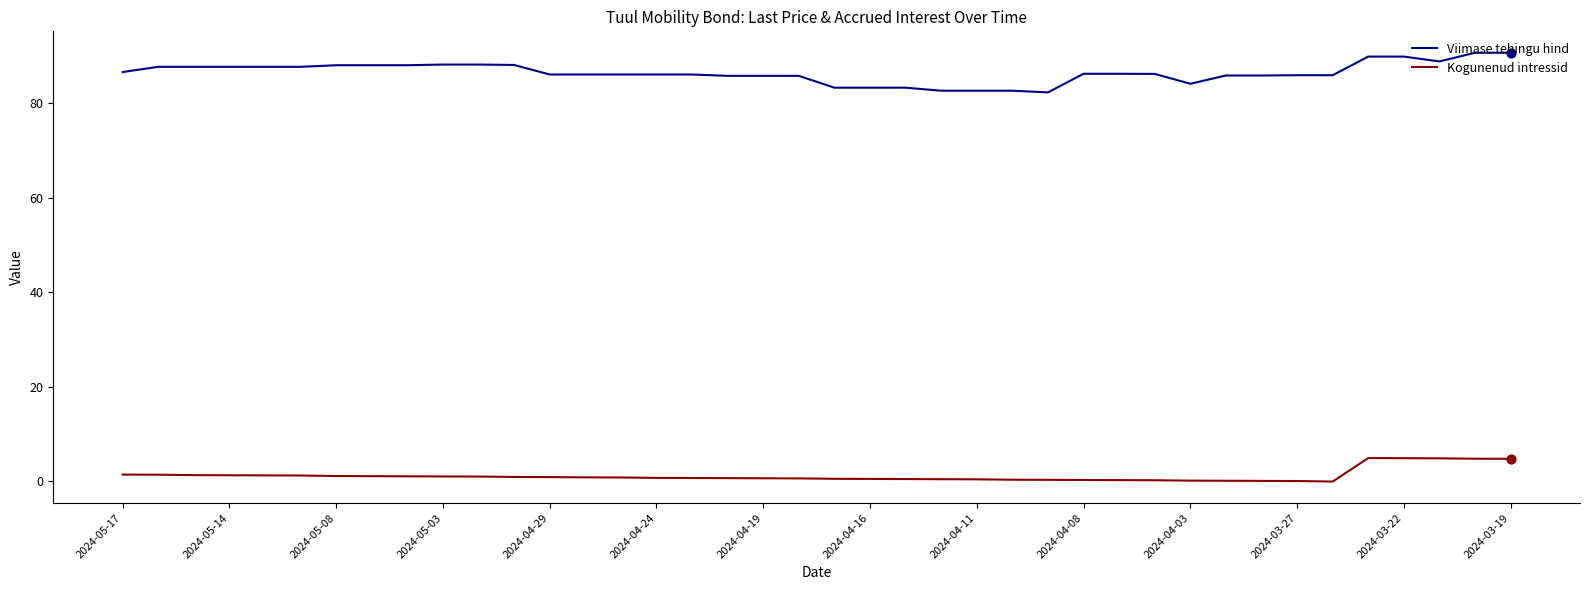

List the series in order of their overall mean, highest first.

Viimase tehingu hind, Kogunenud intressid